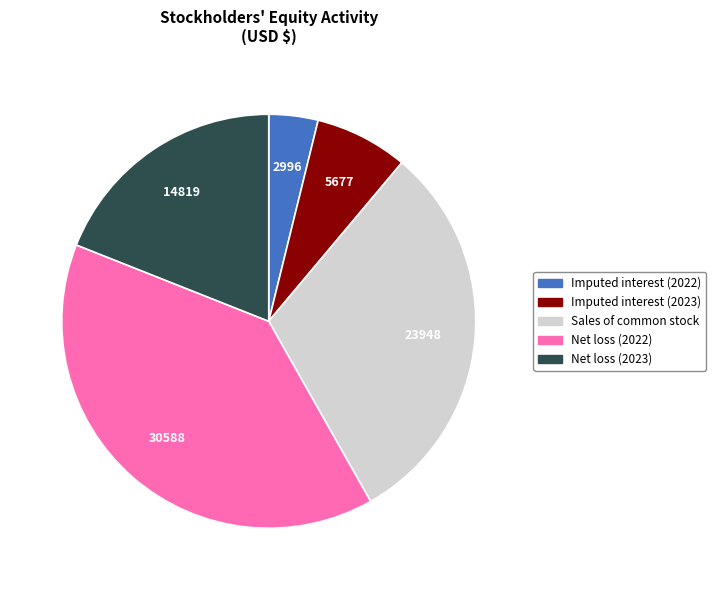

Rank the categories by value from highest to lowest.

Net loss (2022), Sales of common stock, Net loss (2023), Imputed interest (2023), Imputed interest (2022)